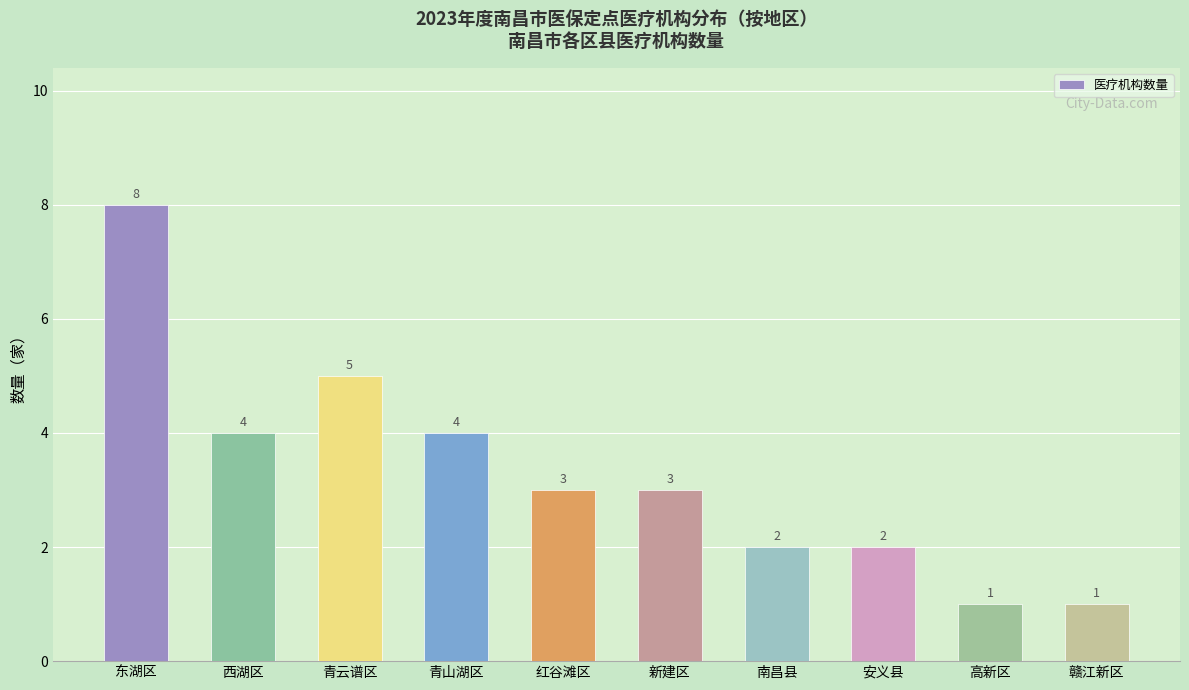

What position from the right is 高新区?

2